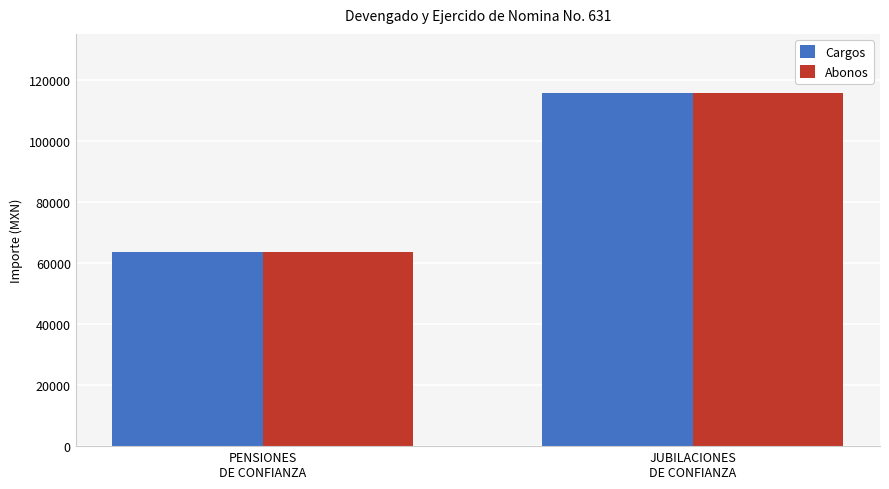

Are the bars horizontal?

No